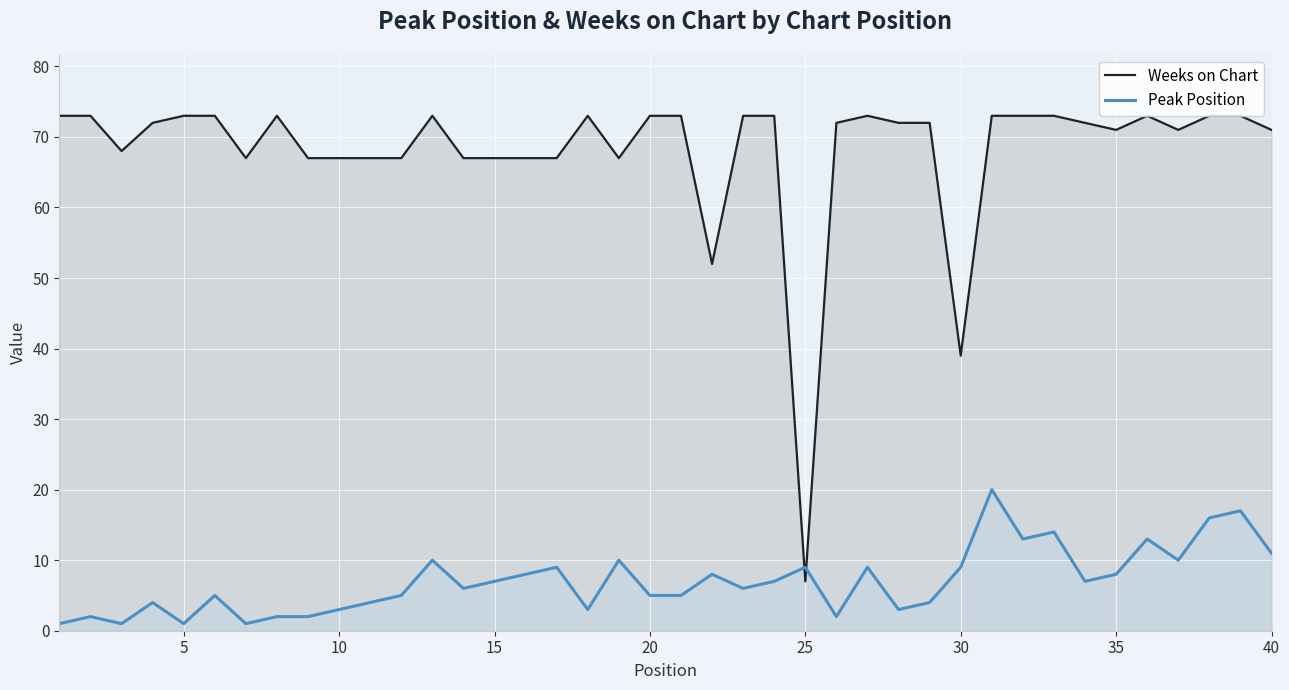

At which label is Weeks on Chart closest to 40?

30